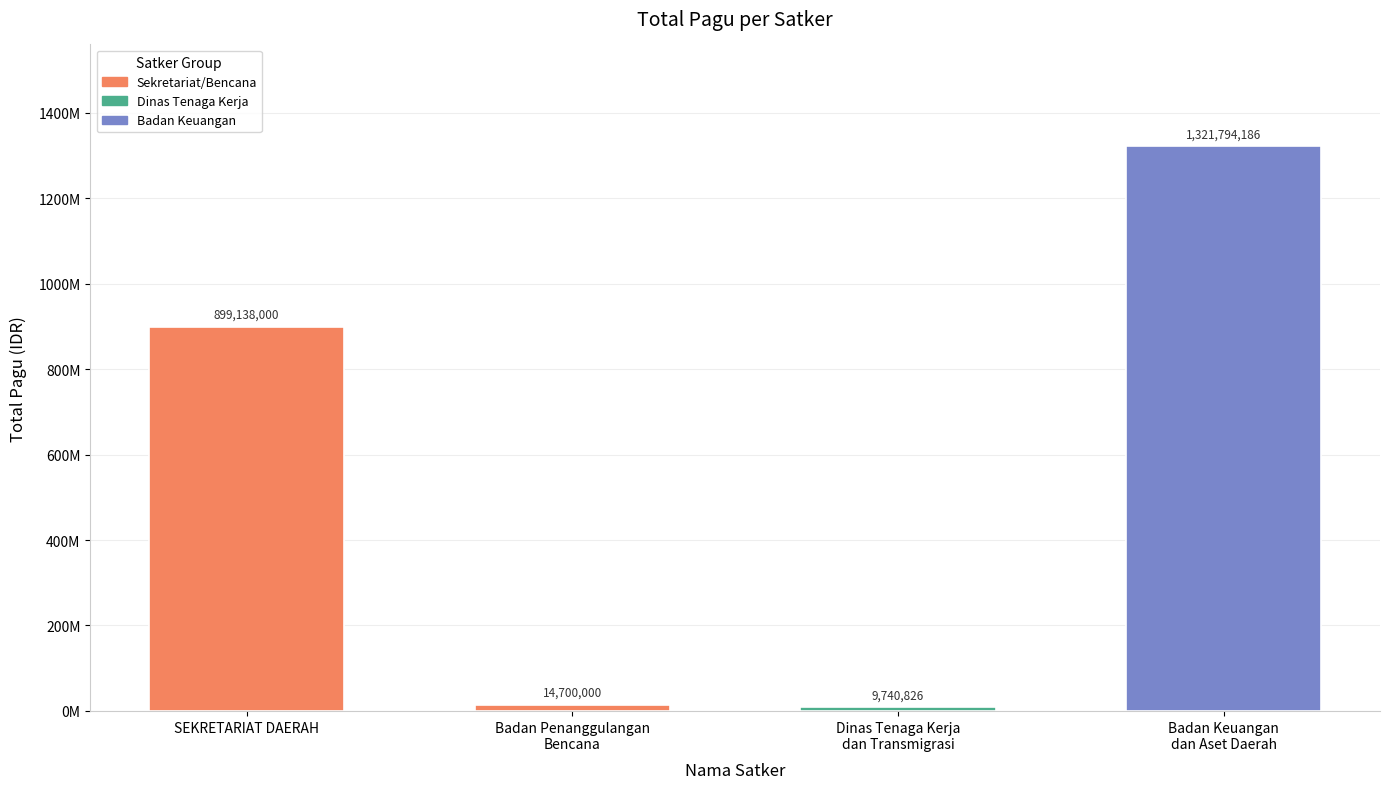

Reading right to left, what are all the values shown in this chart?

1321794186	9740826	14700000	899138000